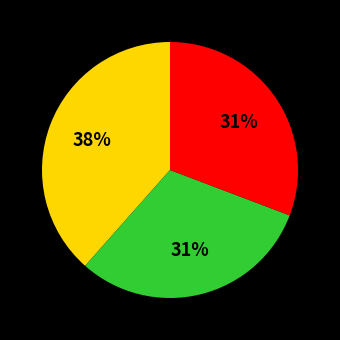

Is there a majority slice in this chart?

No